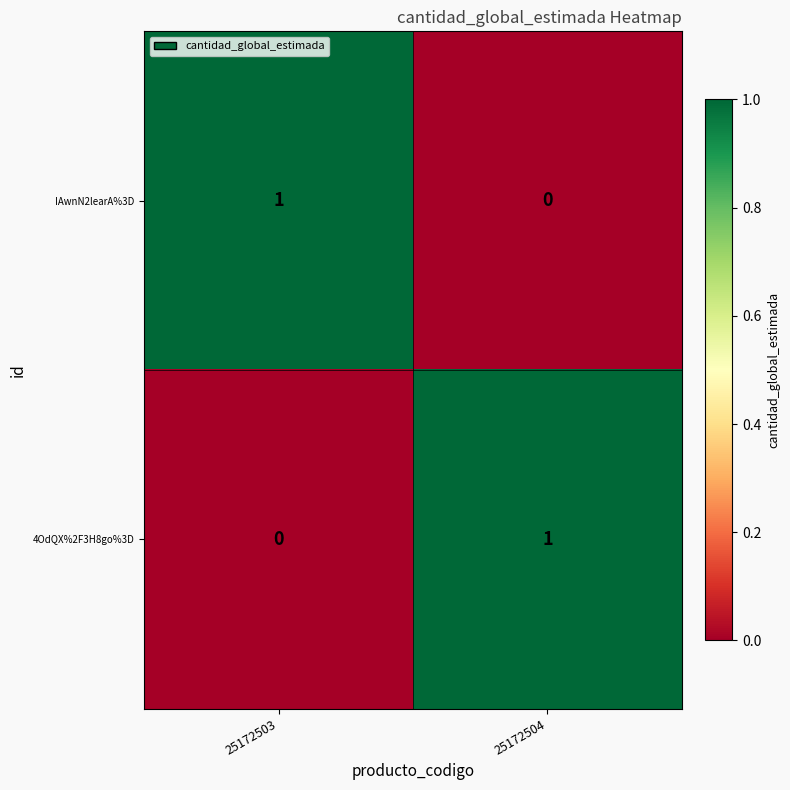

The value of IAwnN2learA%3D at 25172503 is 1. True or false?

True